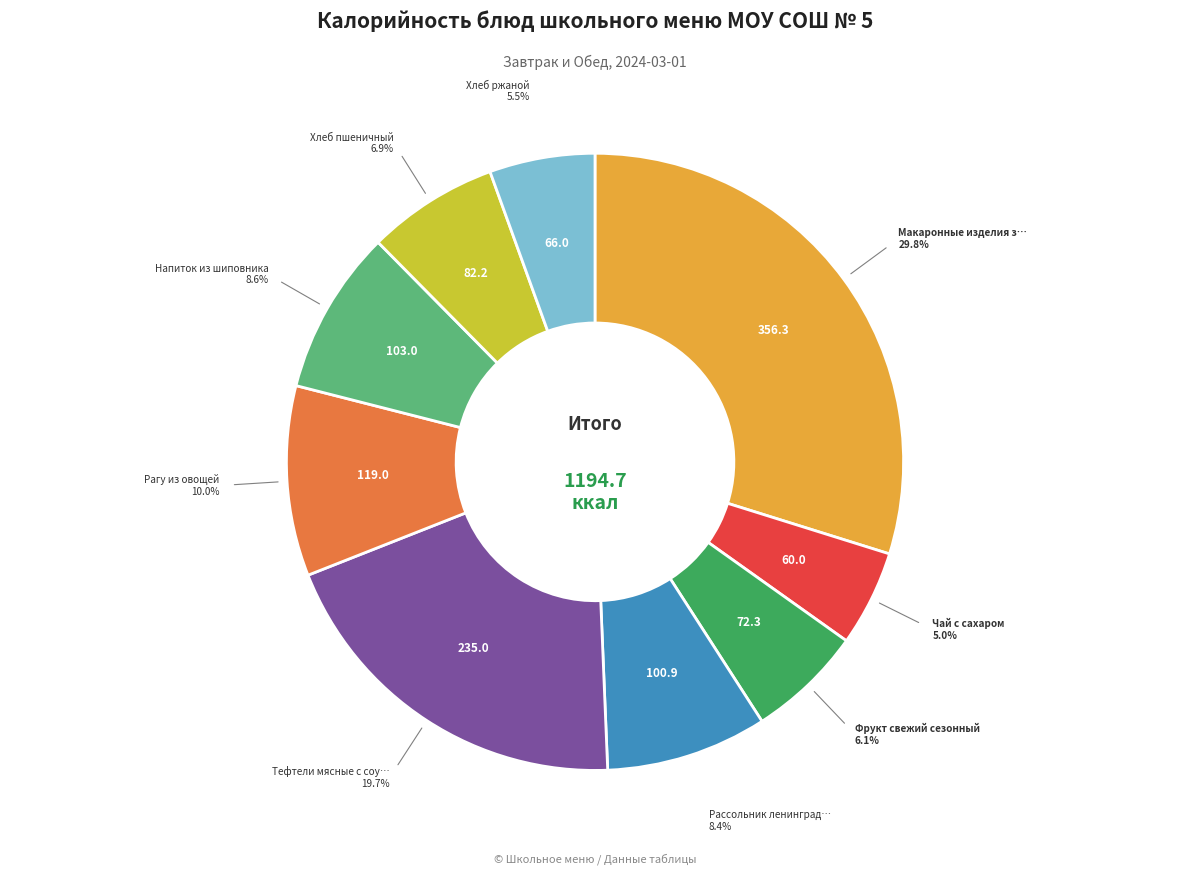

Does any single category account for the majority?

No